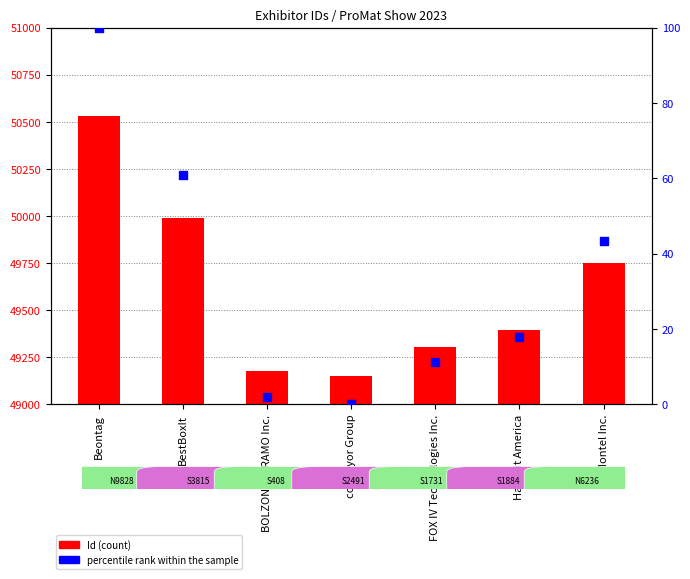

Which series has the largest total across all categories?

Id